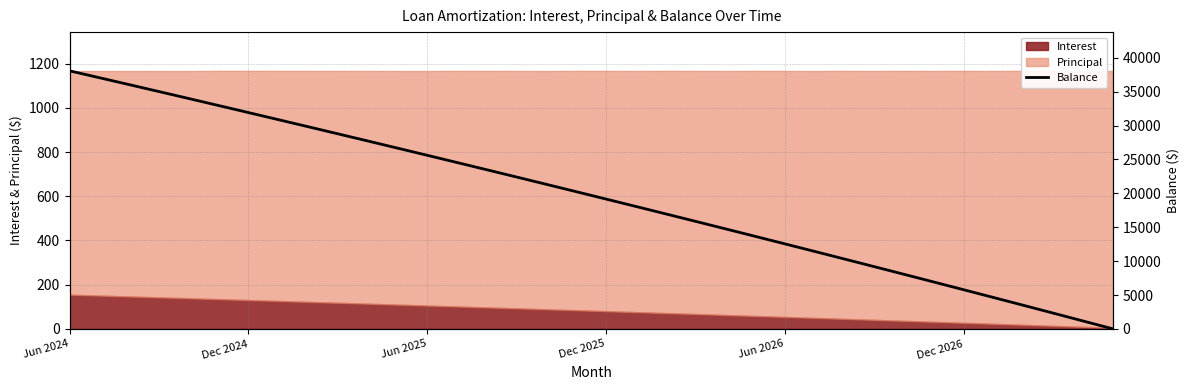

What value does the data have at 34, to the nearest 10?

1160